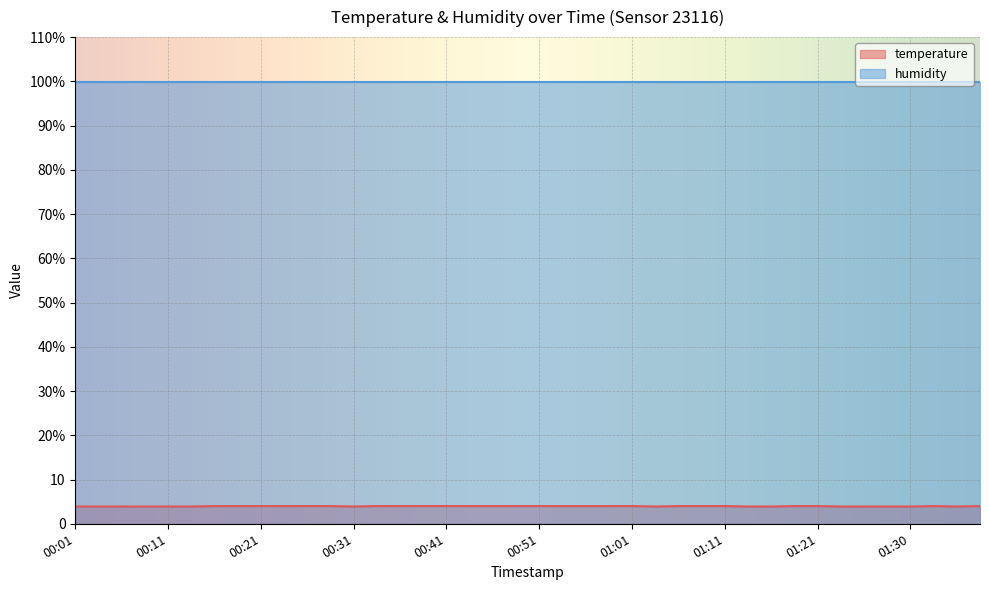

What is the label of the 11th point from the right?

01:13